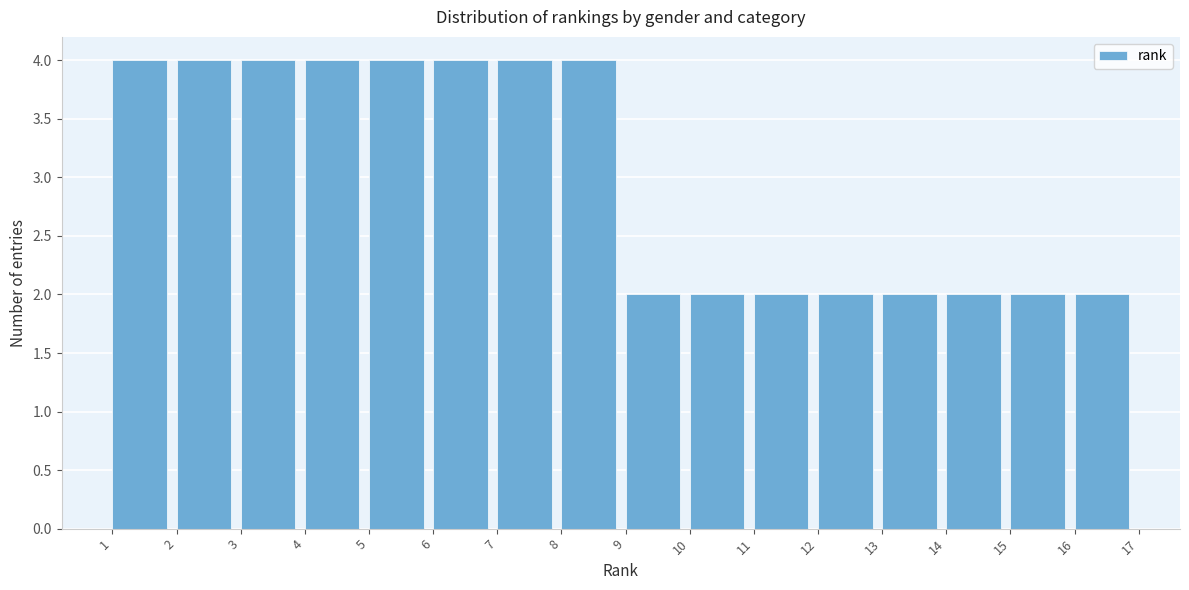

Reading left to right, list every bar in this chart as the range it spans on the x-axis followed by its height. The values are not printed on the chart, so give them approximately, as read against the axis.

1 to 2: 4
2 to 3: 4
3 to 4: 4
4 to 5: 4
5 to 6: 4
6 to 7: 4
7 to 8: 4
8 to 9: 4
9 to 10: 2
10 to 11: 2
11 to 12: 2
12 to 13: 2
13 to 14: 2
14 to 15: 2
15 to 16: 2
16 to 17: 2